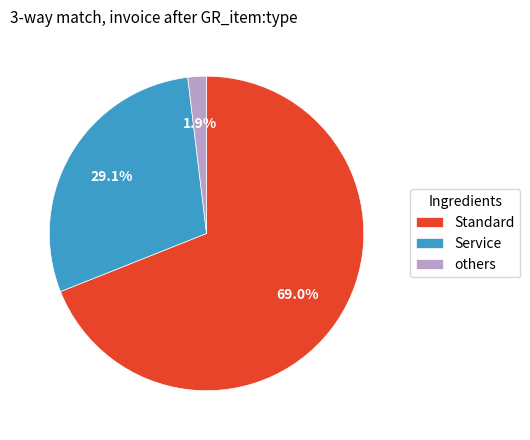

Is there a majority slice in this chart?

Yes